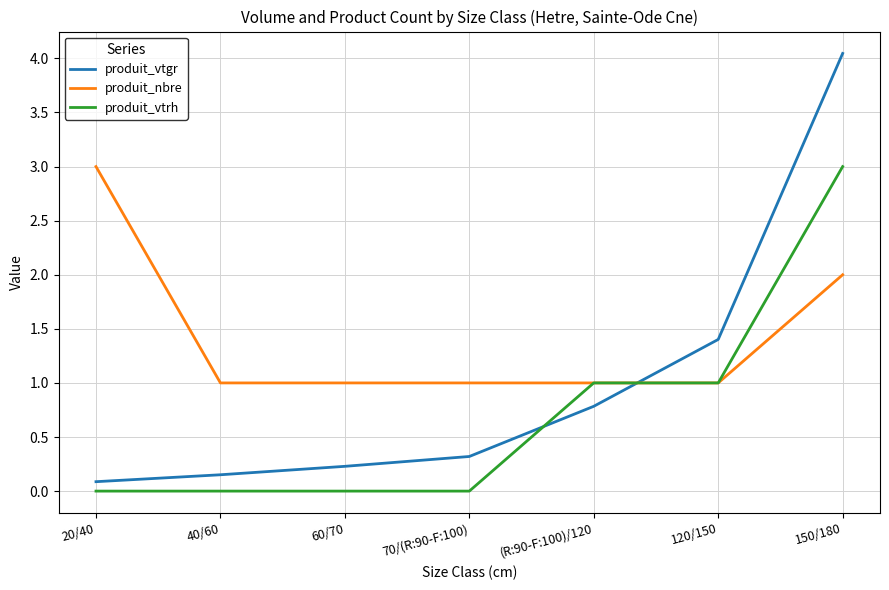

Which series has the largest total across all categories?

produit_nbre